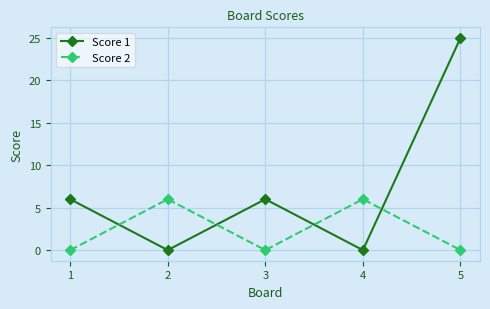

What is the value of the Score 1 point at the 5th from the left?

25